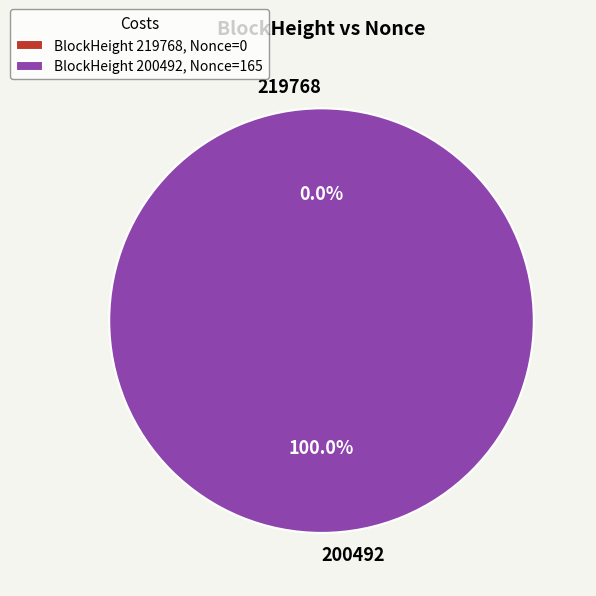

Does 219768 represent more than half of the total?

No